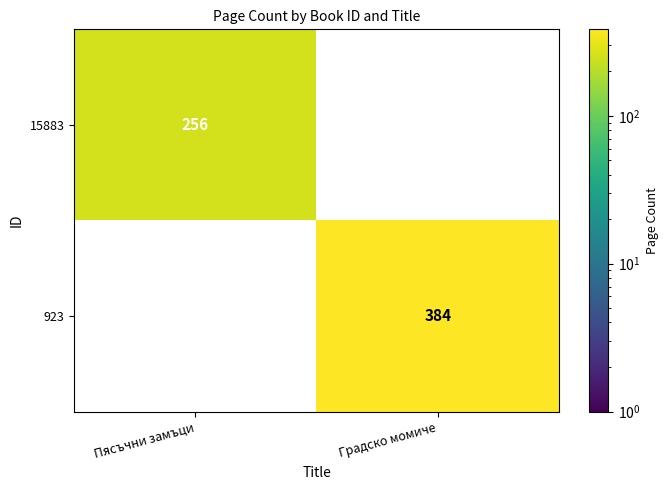

Is the value of 923 at Градско момиче greater than the value of 15883 at Пясъчни замъци?

Yes